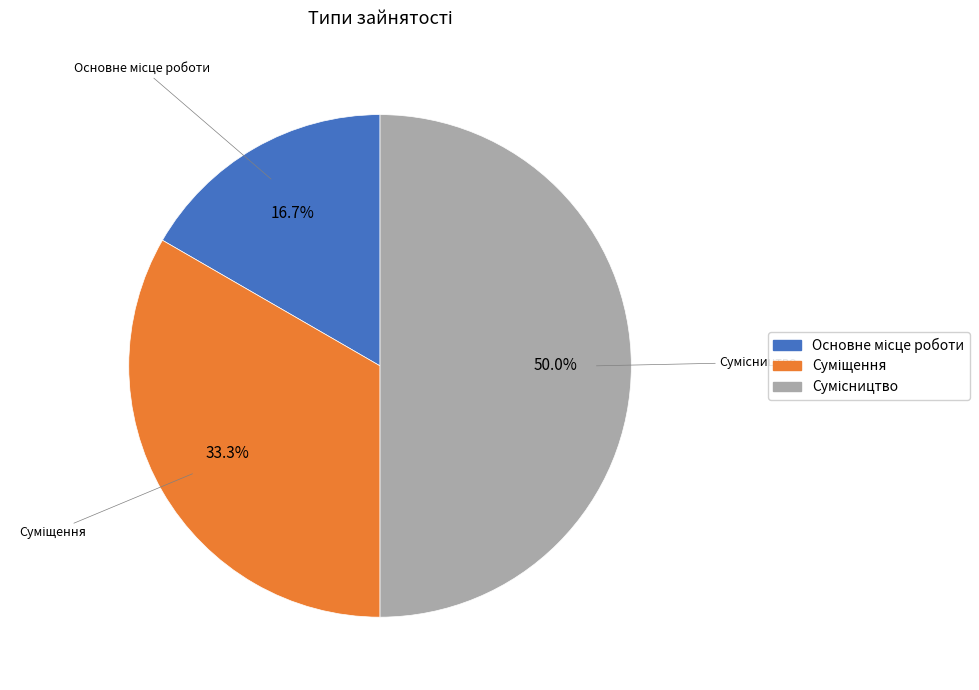

True or false: Основне місце роботи accounts for 2% of the total.

False